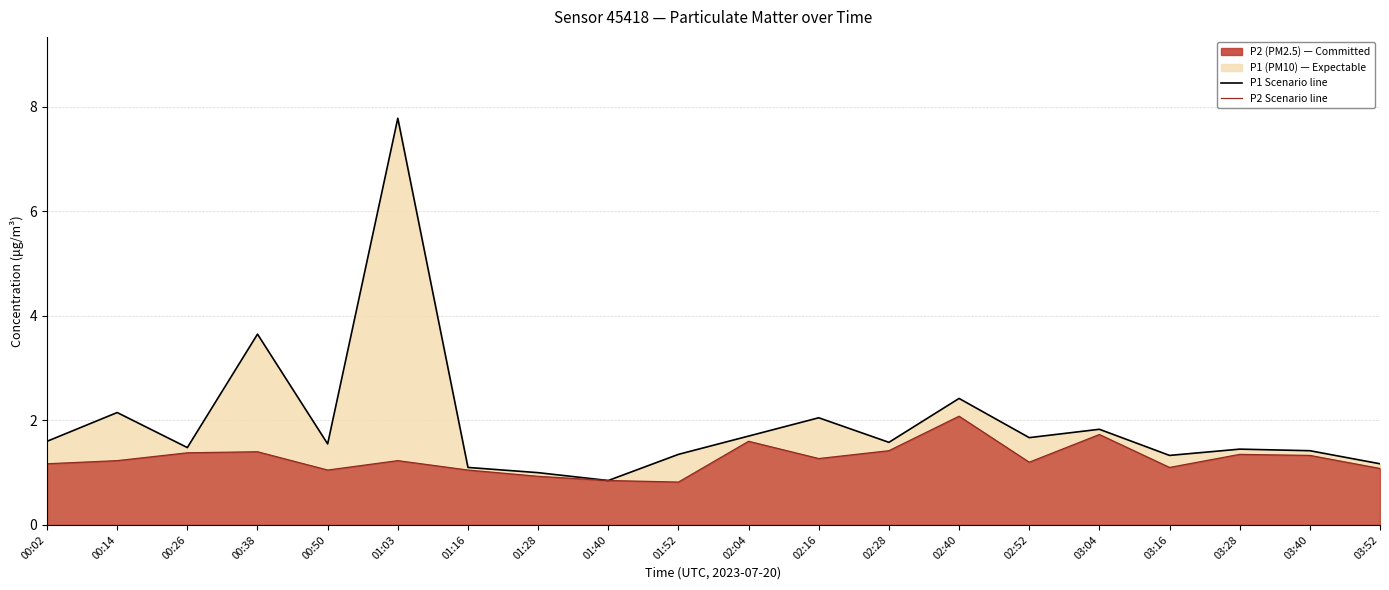

Which series has the largest range (max minus min)?

P1 scenario line